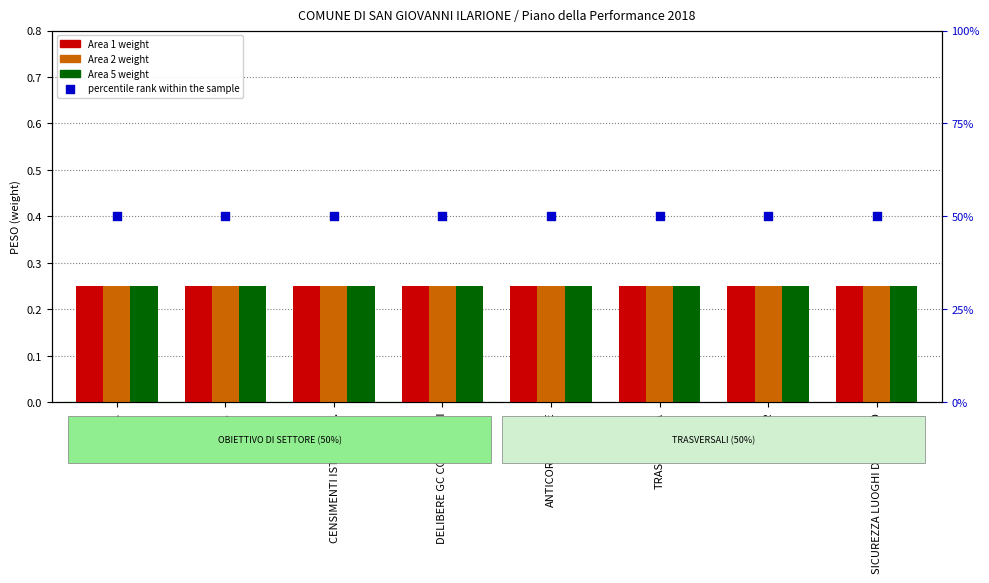

What is the total value across all series at A.N.P.R.?

1.2